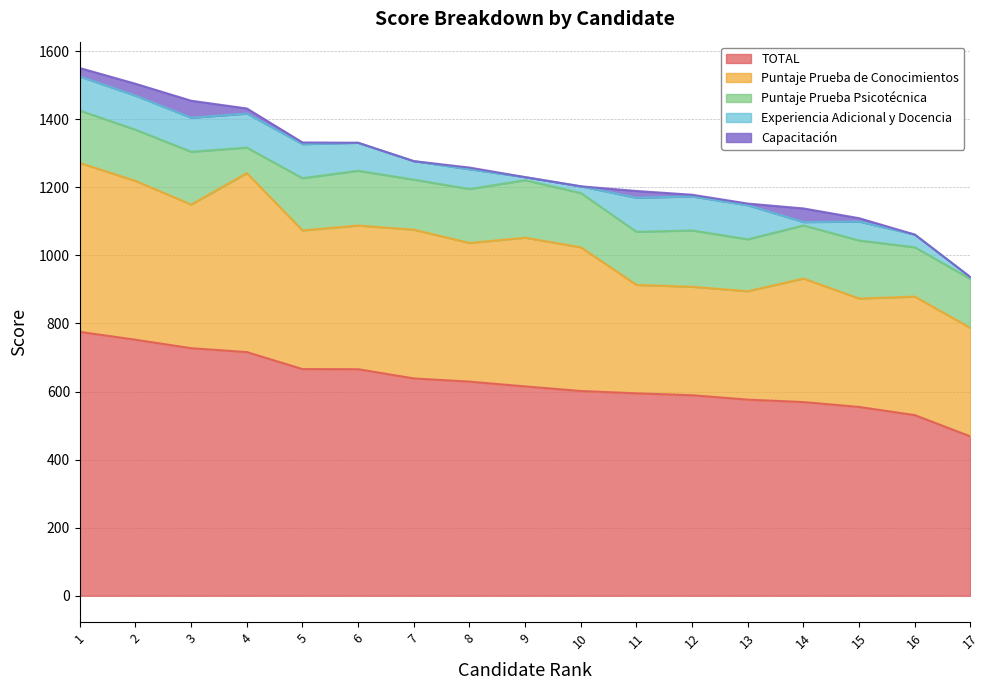

What is the difference between the highest and lowest values at 5?

661.0